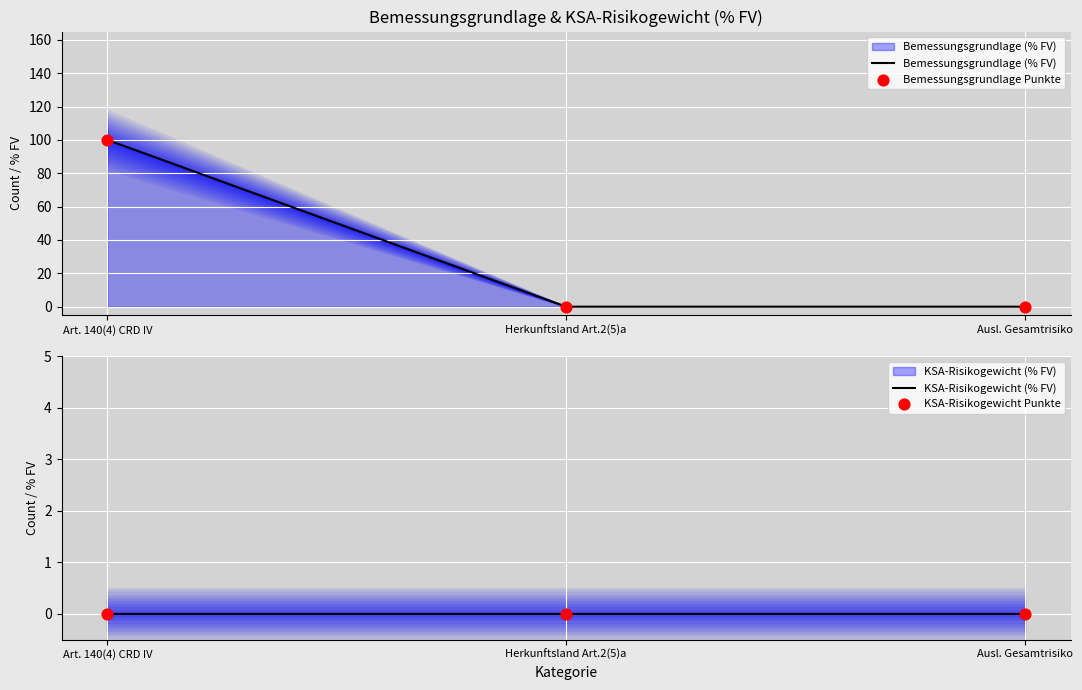

At how many categories does at least one series exceed 1?

1